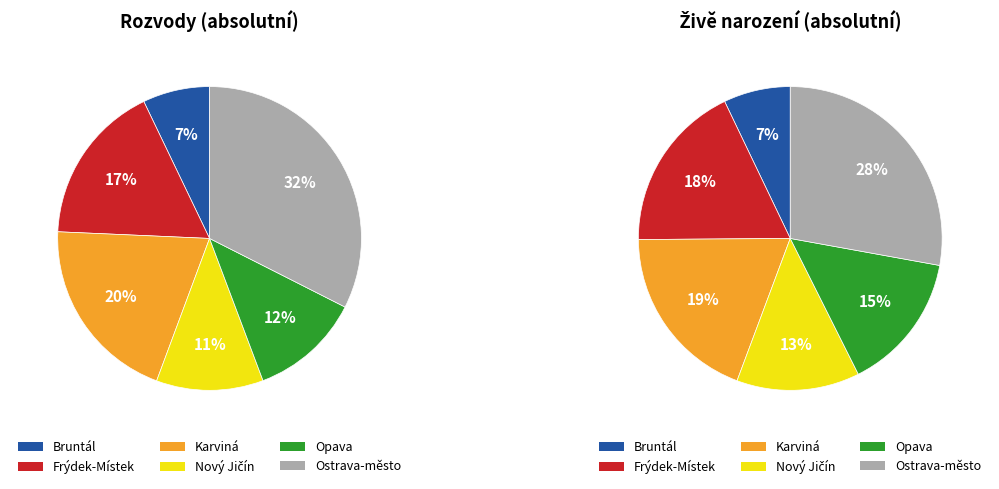

Which slice is the largest?

Ostrava-město